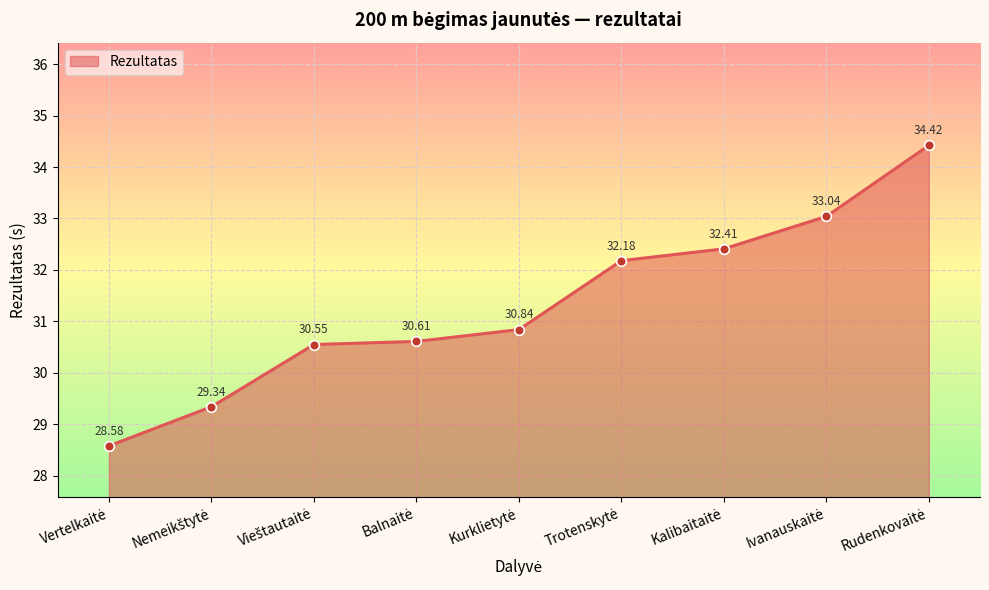

True or false: there are more than 1 points higher than both neighbors.

False